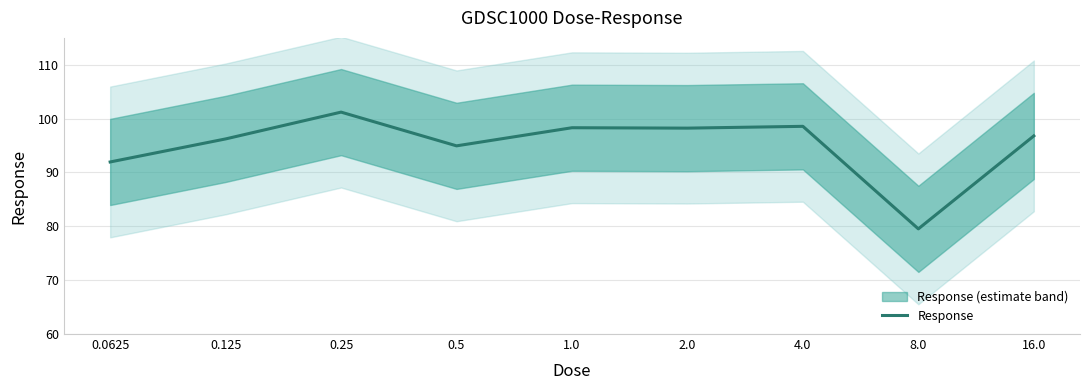

What is the maximum value shown in the chart?

101.2